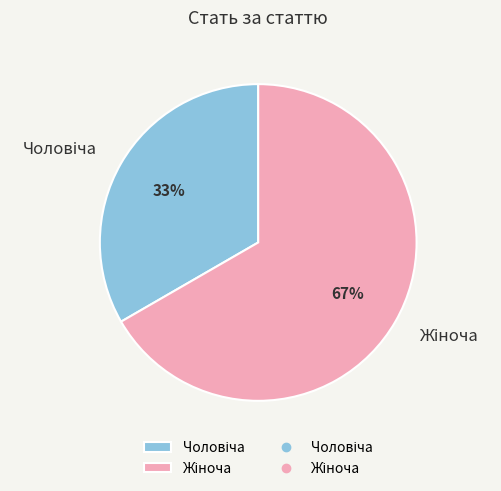

Is there any slice that represents more than half of the pie?

Yes